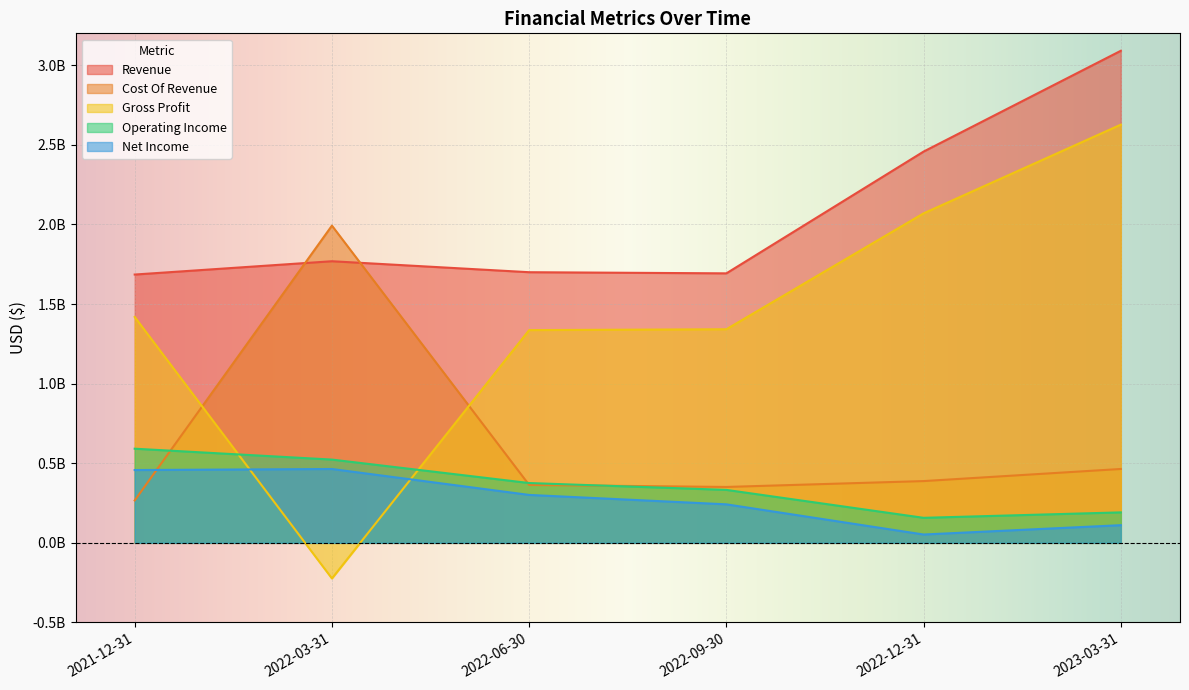

Where does the Cost Of Revenue series first go above 387961000?

2022-03-31